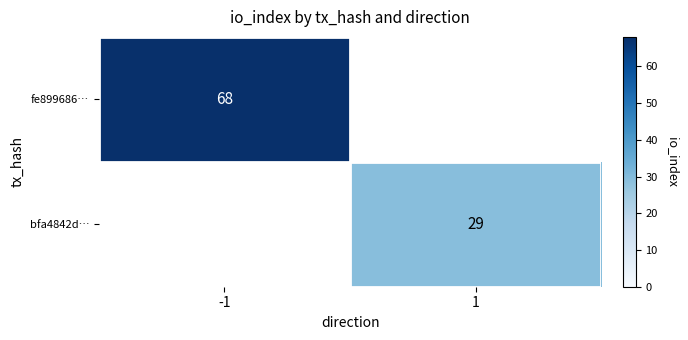

The value of fe899686… at -1 is 89. True or false?

False